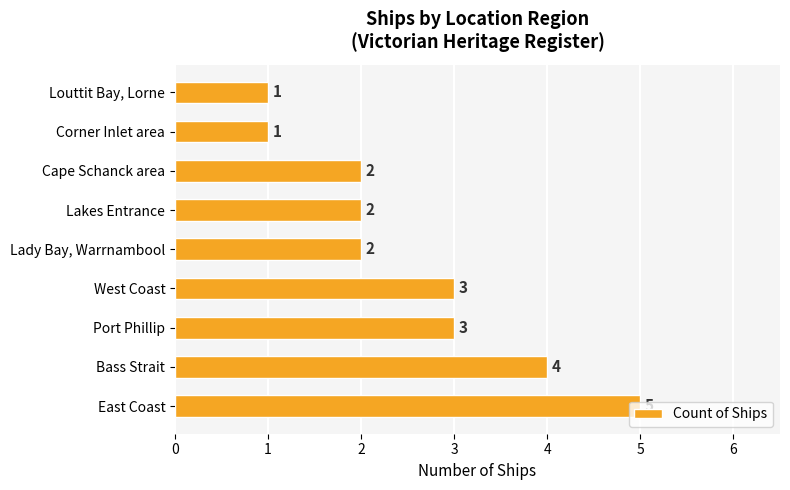

What is the sum of all values?

23